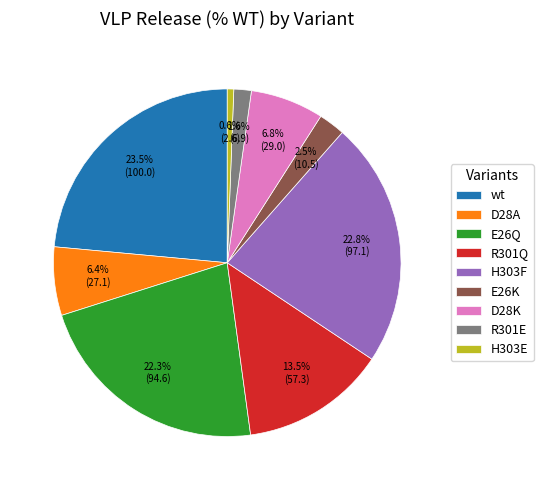

True or false: H303E accounts for 1% of the total.

True